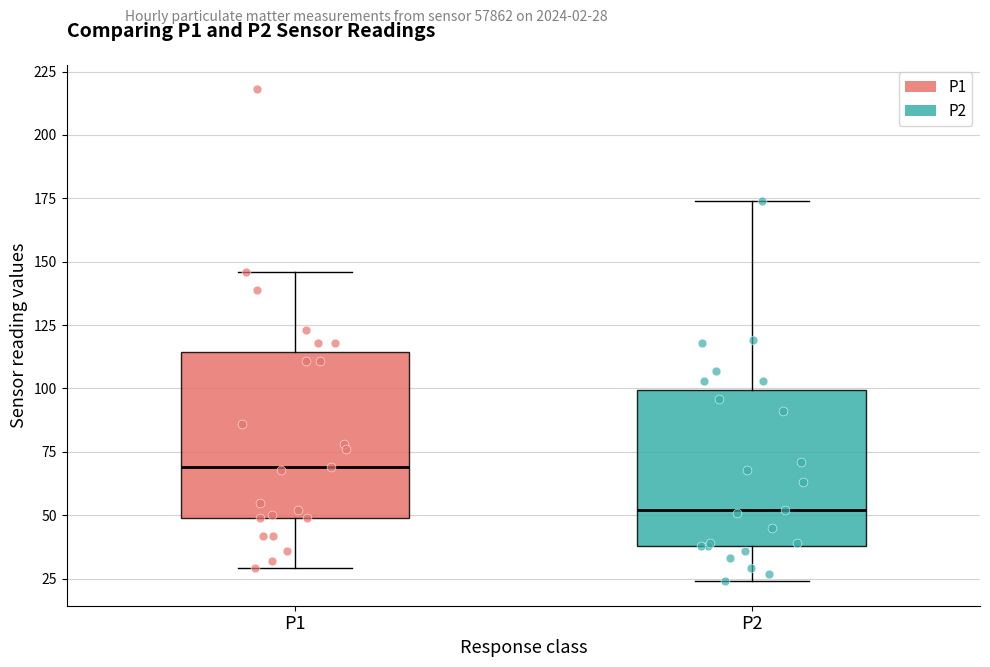

Reading left to right, read every box against the y-axis: the position of its median line, the range the box covers, and the ends of its whiskers. The values are not printed on the chart, so give them approximately, as read against the axis.

P1: median 70, box 50 to 115, whiskers 30 to 145
P2: median 50, box 40 to 100, whiskers 25 to 175